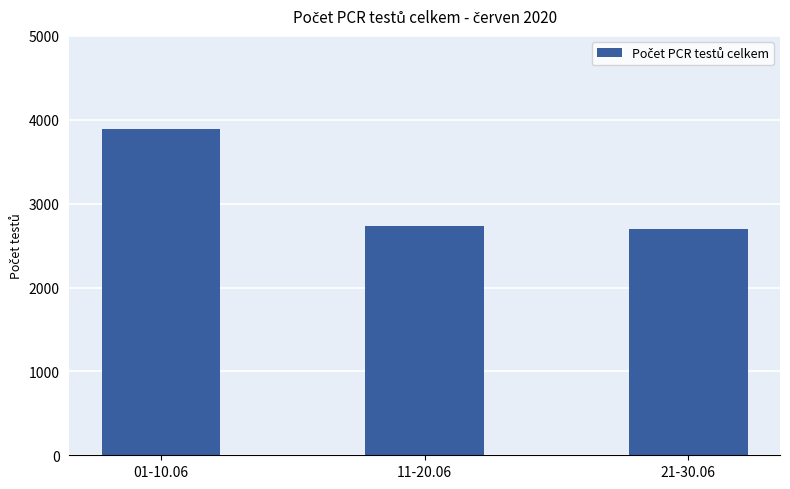

Which label corresponds to the largest value in the chart?

01-10.06